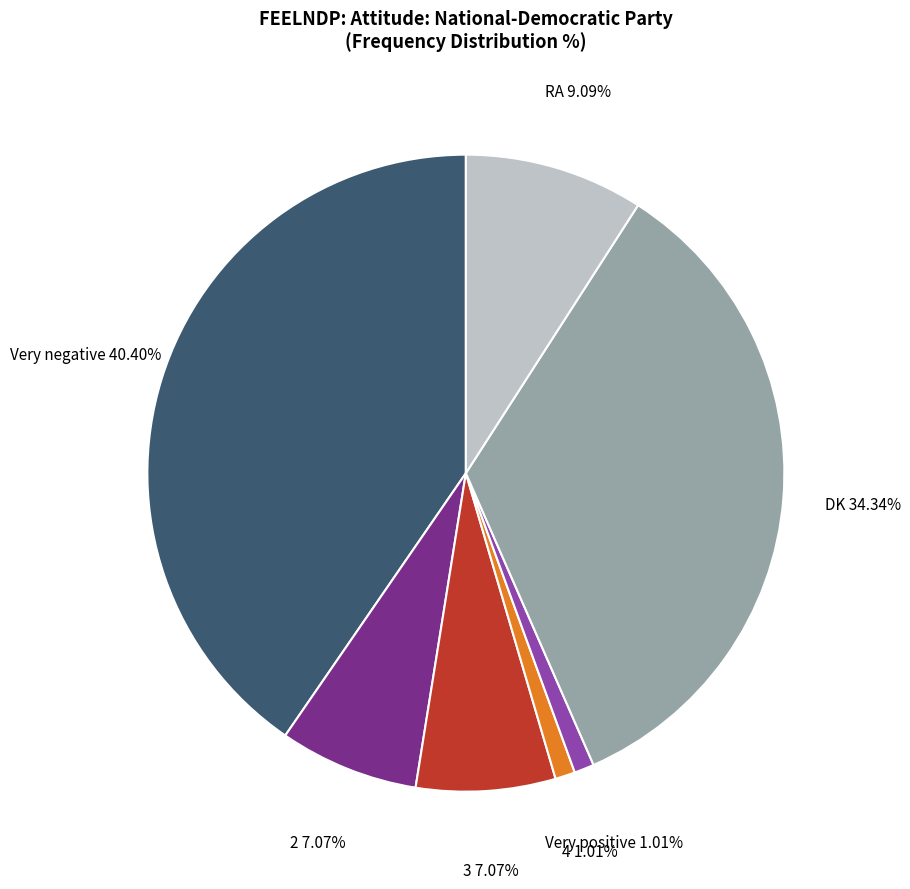

Does any single category account for the majority?

No